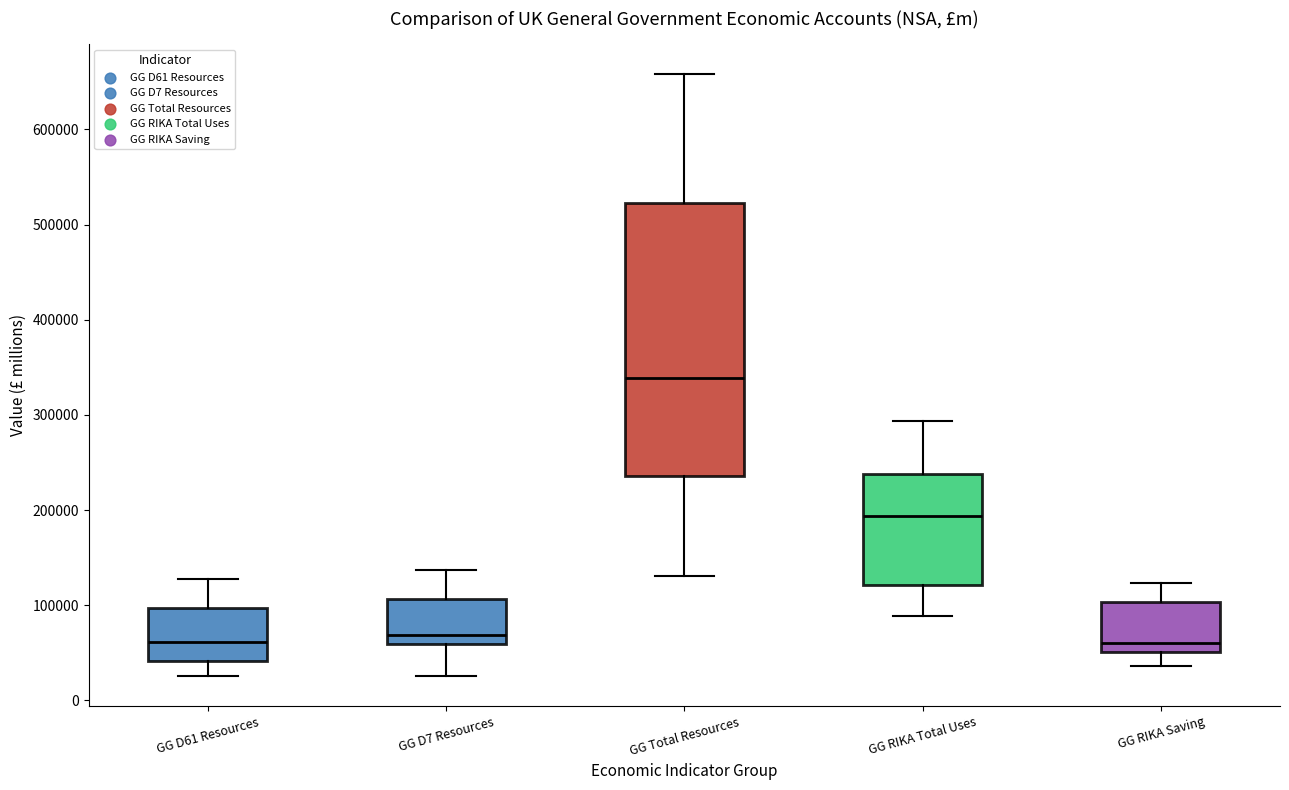

Reading left to right, read every box against the y-axis: the position of its median line, the range the box covers, and the ends of its whiskers. The values are not printed on the chart, so give them approximately, as read against the axis.

GG D61 Resources: median 60000, box 40000 to 100000, whiskers 30000 to 130000
GG D7 Resources: median 70000, box 60000 to 110000, whiskers 30000 to 140000
GG Total Resources: median 340000, box 240000 to 520000, whiskers 130000 to 660000
GG RIKA Total Uses: median 190000, box 120000 to 240000, whiskers 90000 to 290000
GG RIKA Saving: median 60000, box 50000 to 100000, whiskers 40000 to 120000